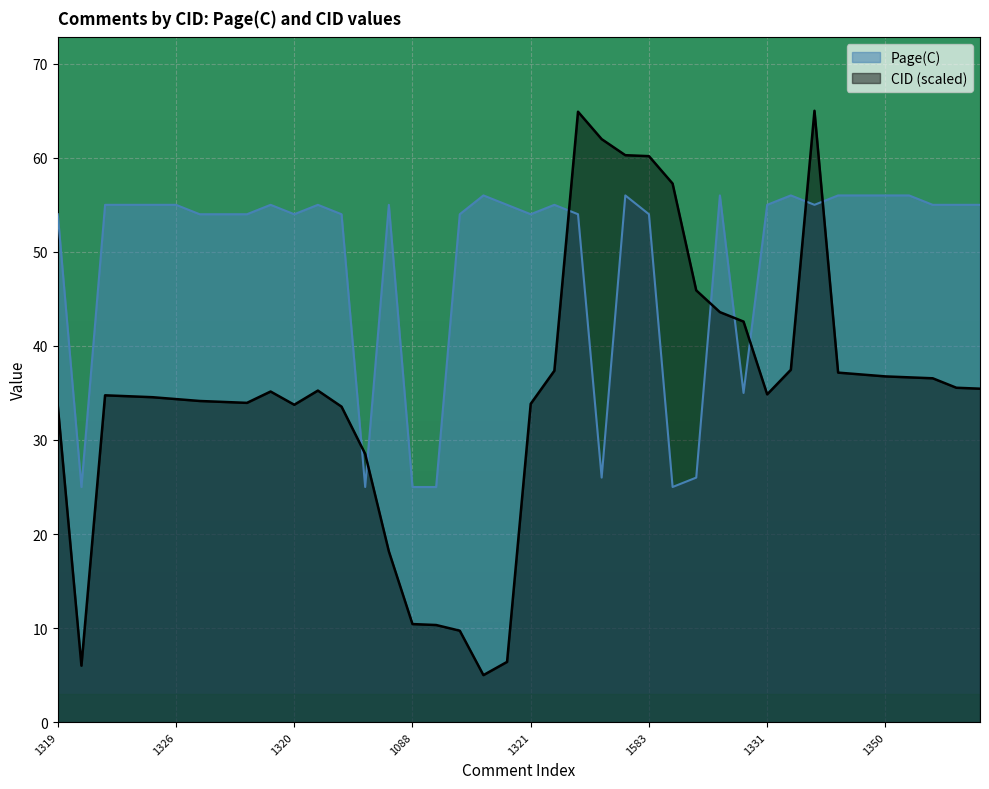

At which category does the chart reach its peak across all series?

1631